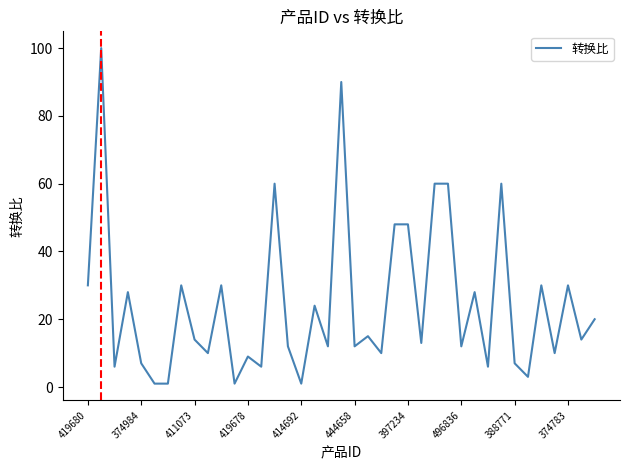

What is the difference between the maximum and minimum values?

99